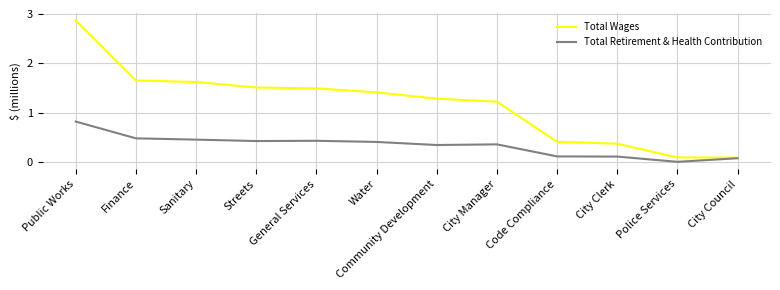

Rank the series at City Manager from lowest to highest value.

Total Retirement & Health Contribution, Total Wages